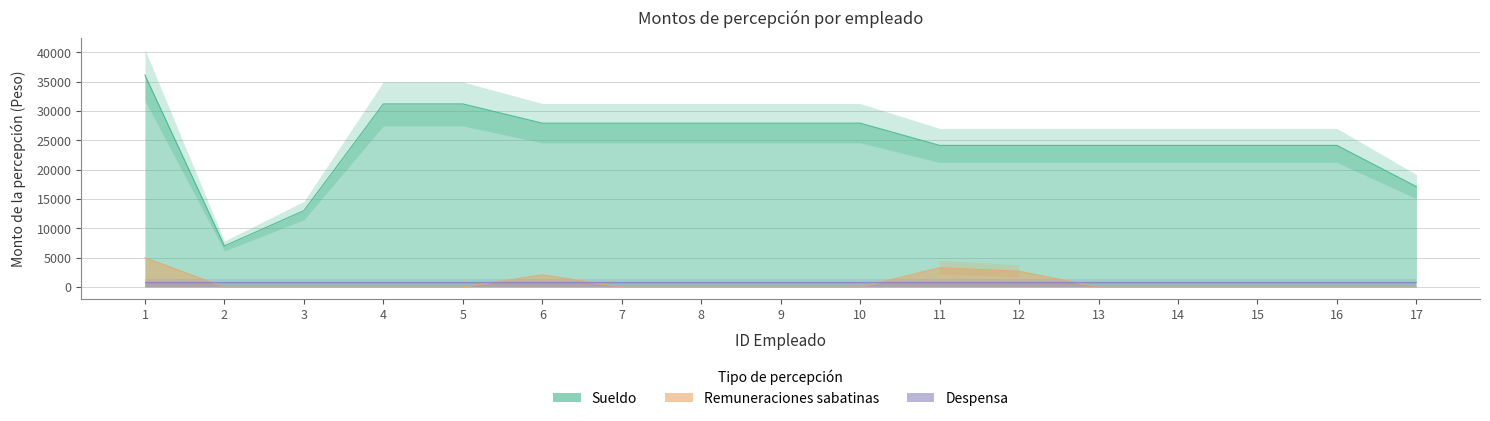

True or false: Remuneraciones sabatinas and Sueldo intersect in this chart.

False